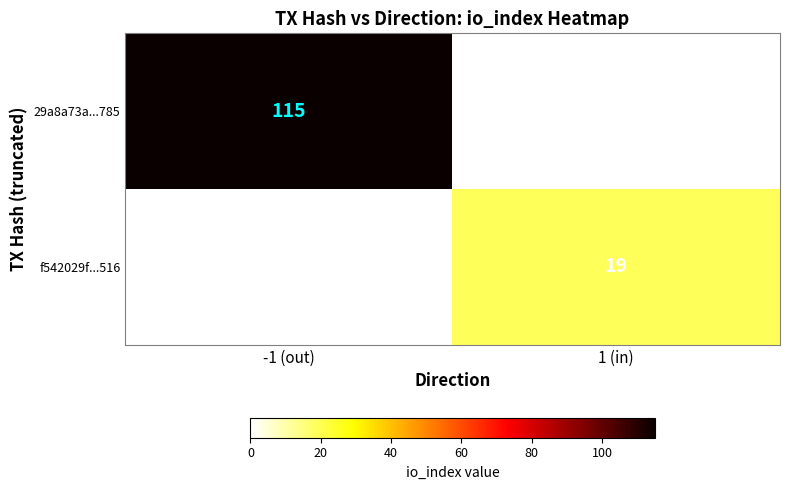

True or false: 29a8a73a...785 has a value of 172 at -1 (out).

False